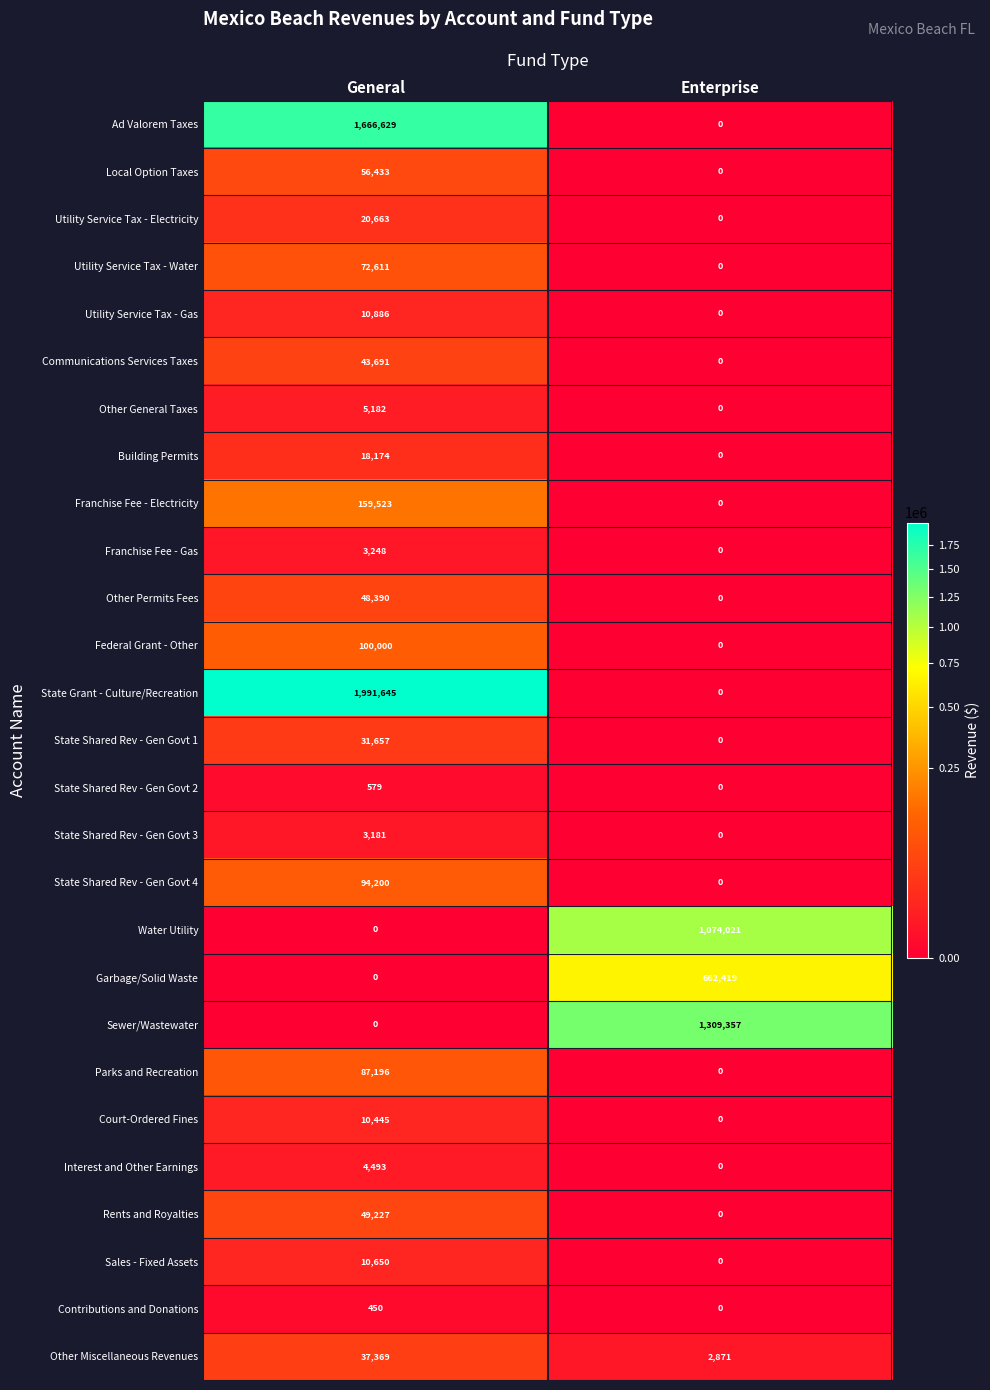

What is the approximate value of Other Permits Fees at General?

48390